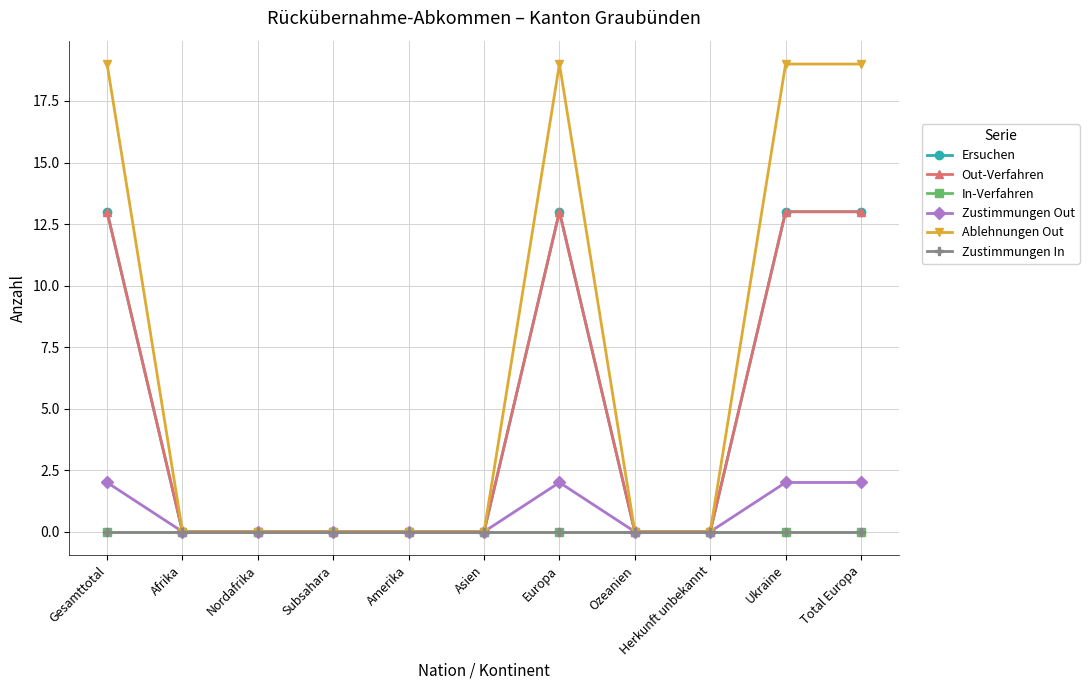

Does the chart have visible grid lines?

Yes